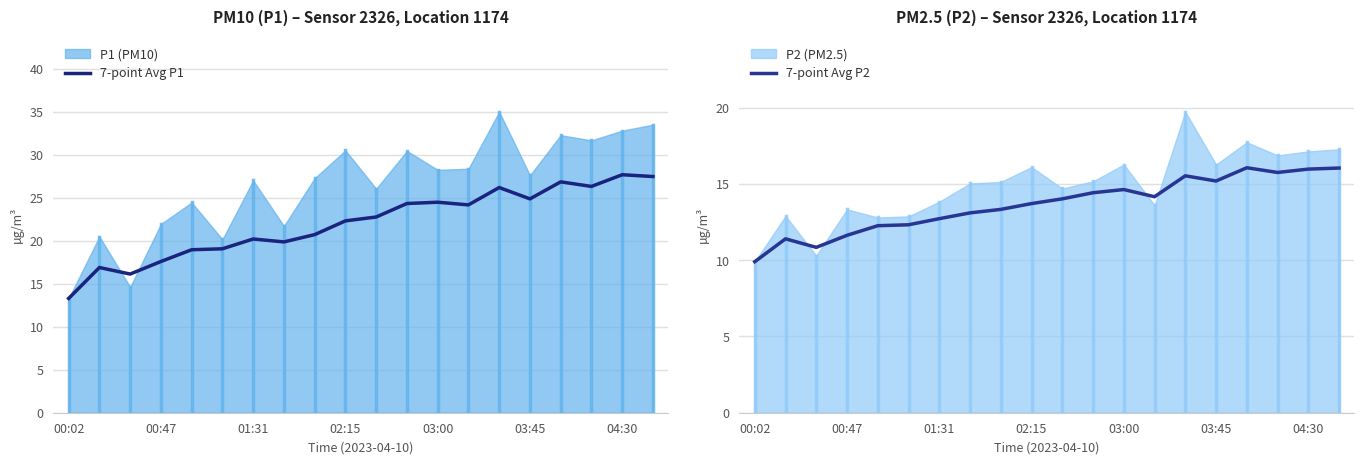

How many data points in 7-point Avg P1 are less than 22?

9